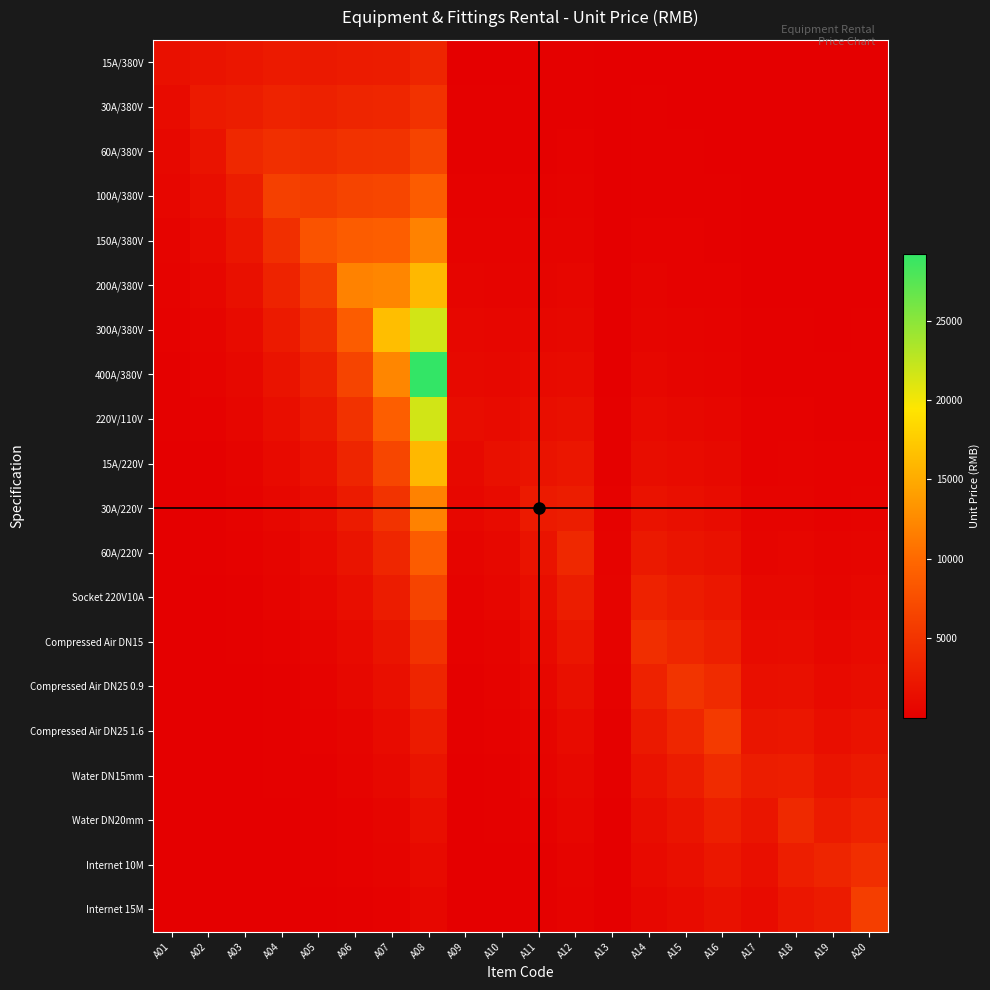

How many series are shown in this chart?

20